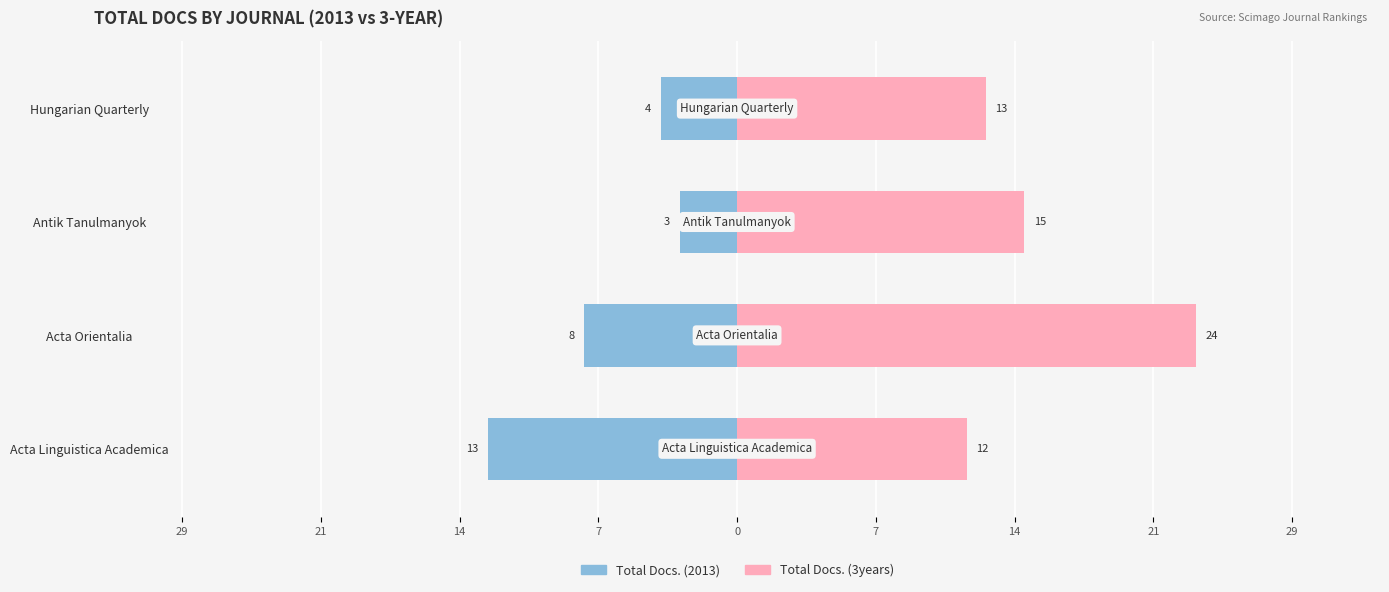

What are all the series names shown in the legend?

Total Docs. (2013), Total Docs. (3years)